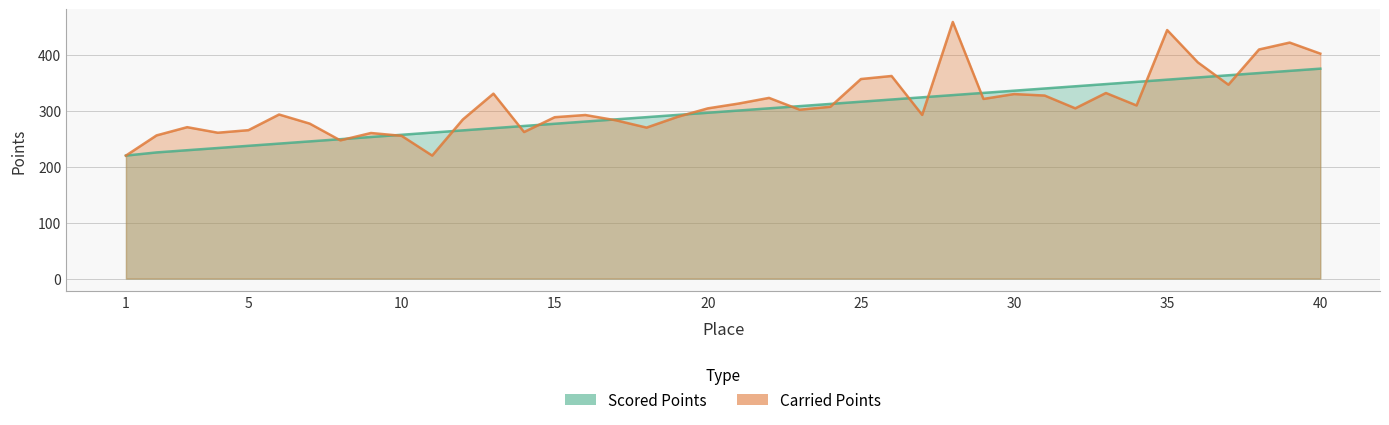

What is the value of the Carried Points point at the 36th from the left?

386.8